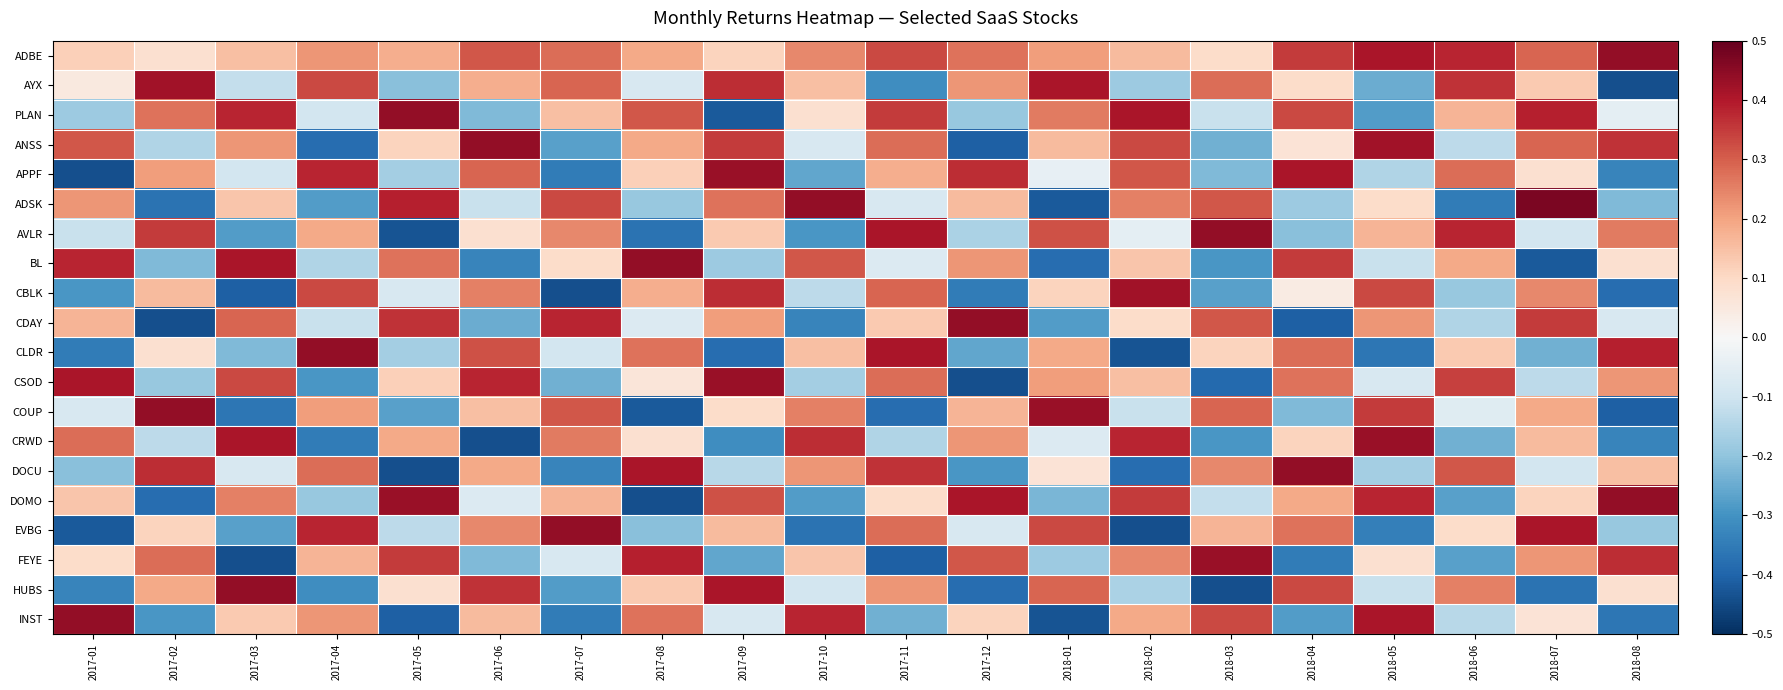

Which series changed the most between 2017-04 and 2017-12?

CLDR